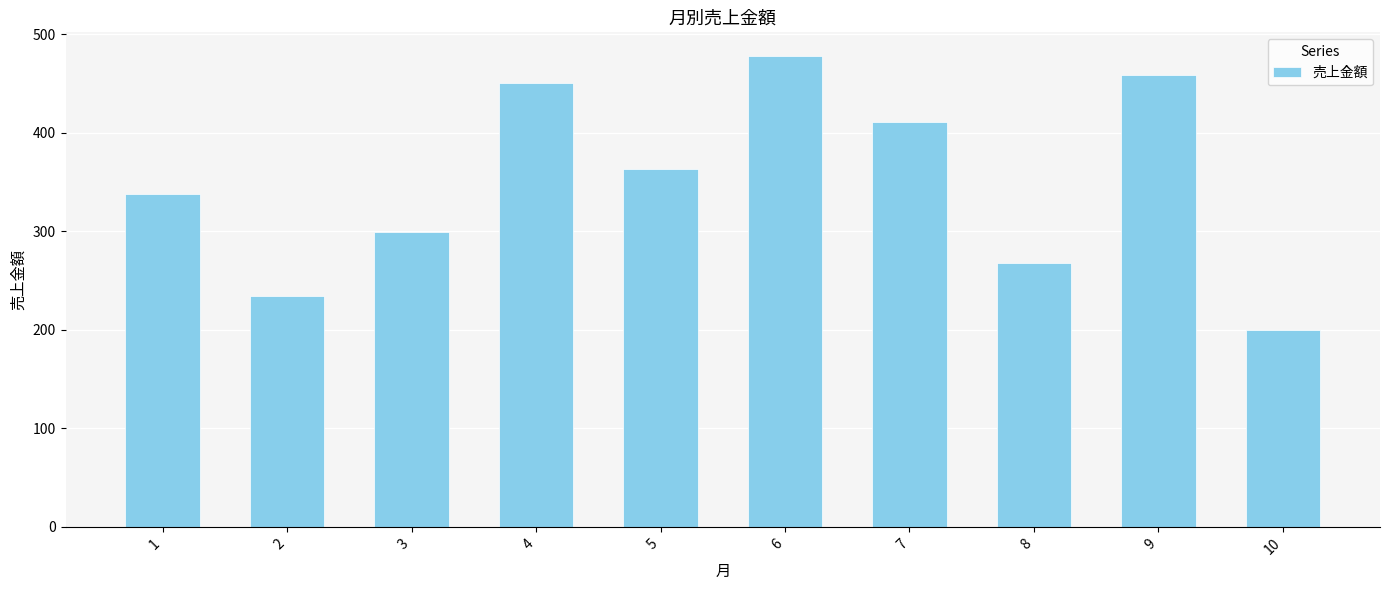

How many values are below 363?

5